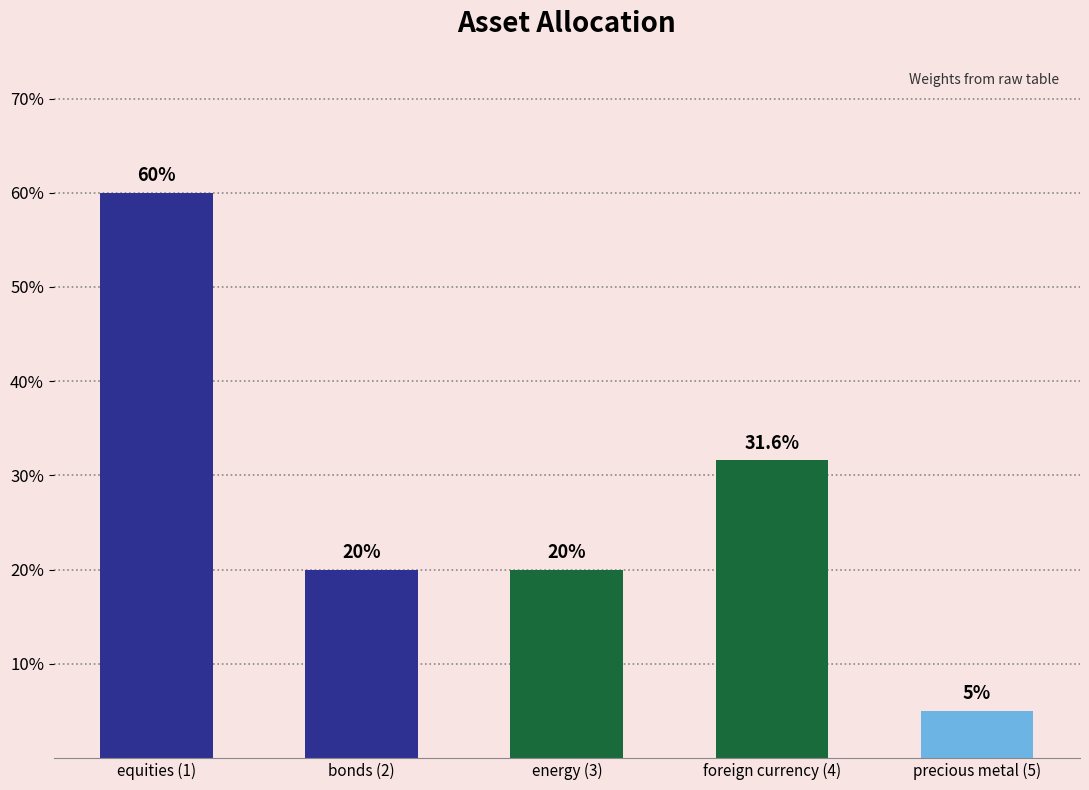

Are the bars horizontal?

No